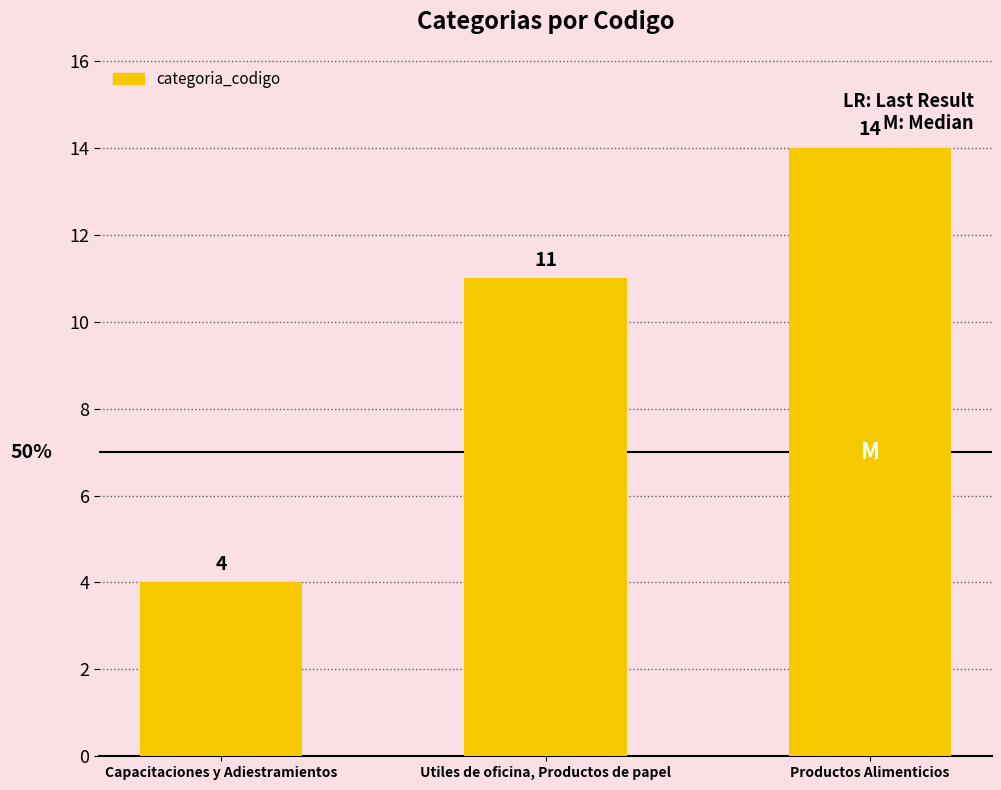

Is it true that the value at Capacitaciones y Adiestramientos is 4?

True